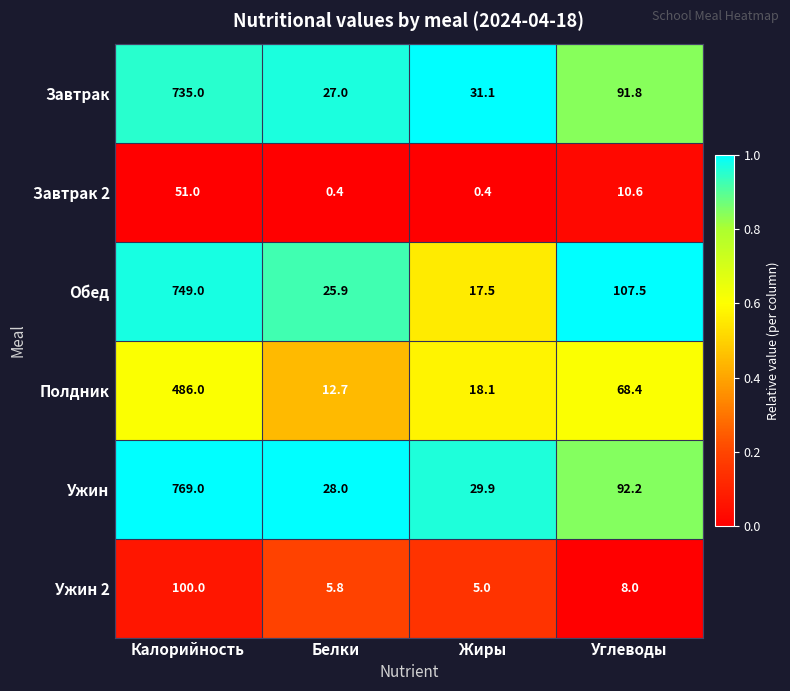

Reading left to right, extract all data points from this chart.

Завтрак: 735.0	27.0	31.1	91.8
Завтрак 2: 51.0	0.4	0.4	10.6
Обед: 749.0	25.9	17.5	107.5
Полдник: 486.0	12.7	18.1	68.4
Ужин: 769.0	28.0	29.9	92.2
Ужин 2: 100.0	5.8	5.0	8.0